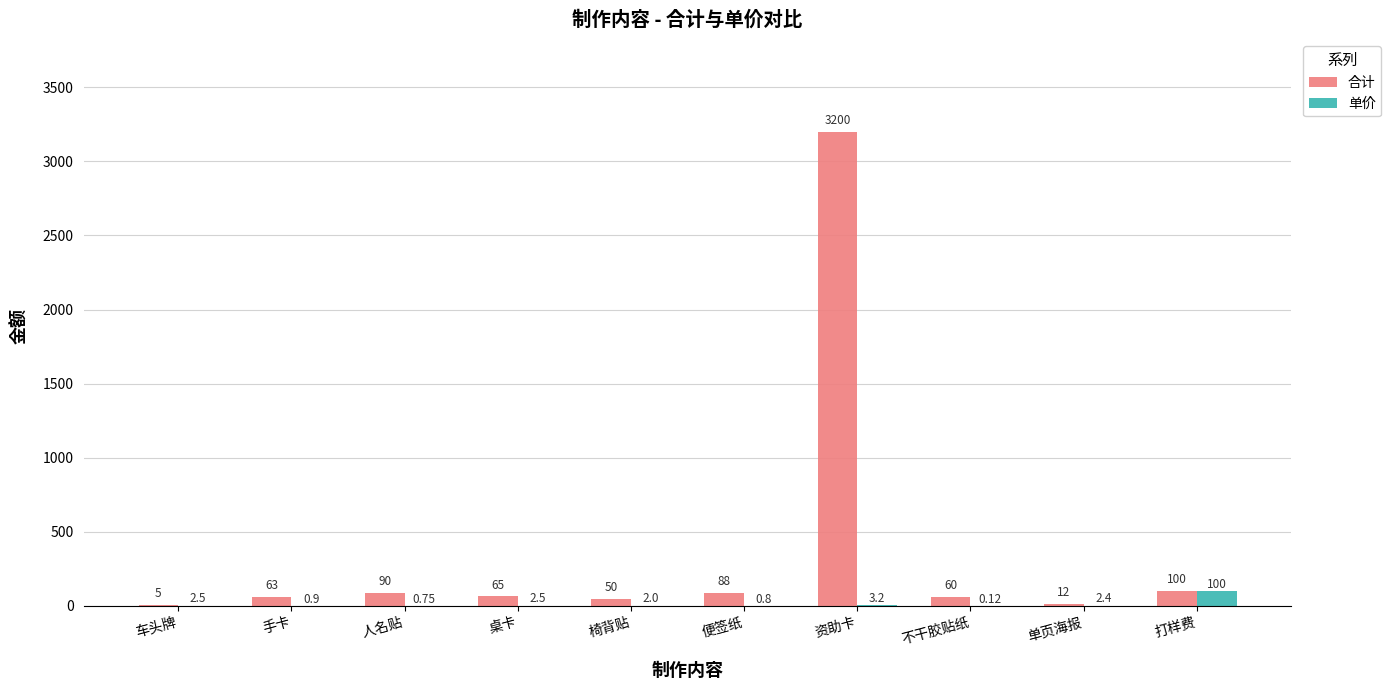

The value of 单价 at 打样费 is 100.0. True or false?

True